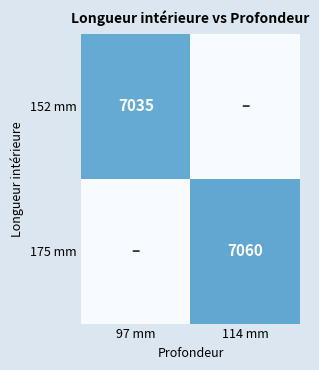

What is the total value across all series at 114 mm?

7060